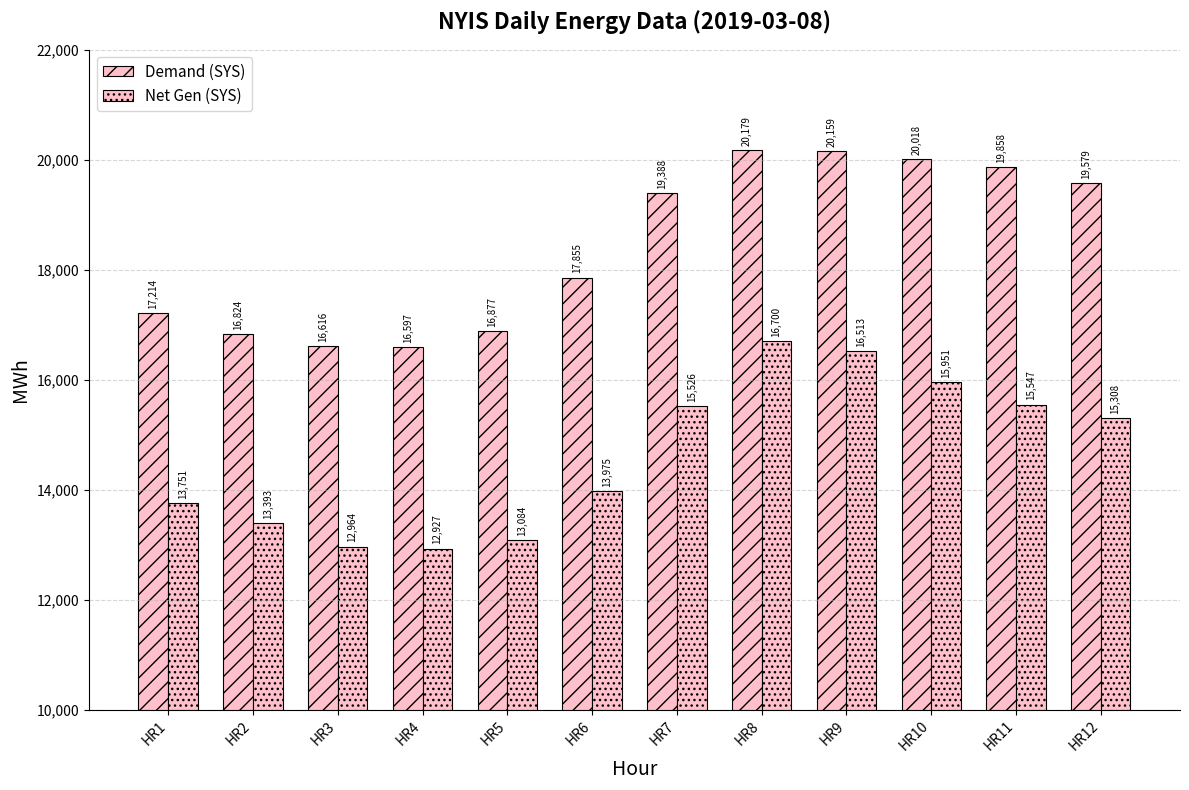

How many groups of bars are there?

12